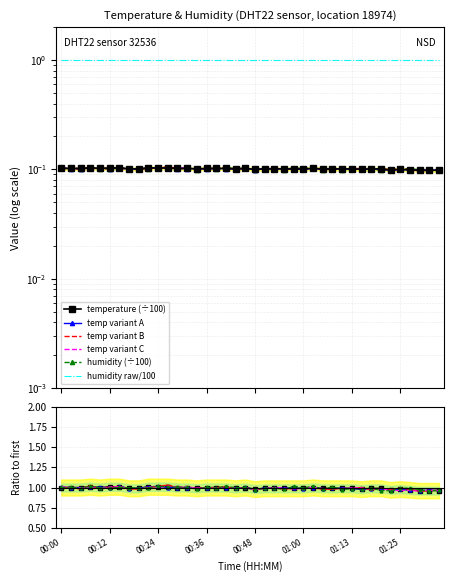

Rank the categories by value from highest to lowest.

00:07, 00:12, 00:14, 00:21, 00:24, 00:26, 00:00, 00:02, 00:04, 00:09, 00:29, 00:31, 00:36, 00:38, 00:41, 00:46, 01:03, 00:17, 00:19, 00:34, 00:43, 00:51, 00:53, 00:56, 00:58, 01:00, 01:05, 01:08, 01:11, 01:13, 01:18, 01:20, 00:48, 01:15, 01:25, 01:23, 01:28, 01:30, 01:32, 01:35